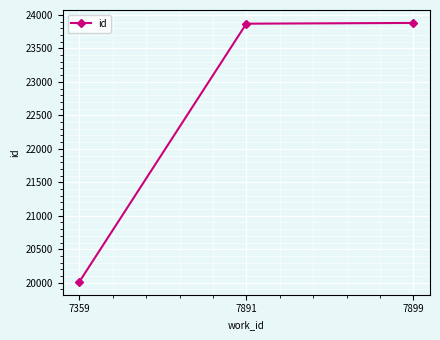

What is the minimum value shown in the chart?

20015